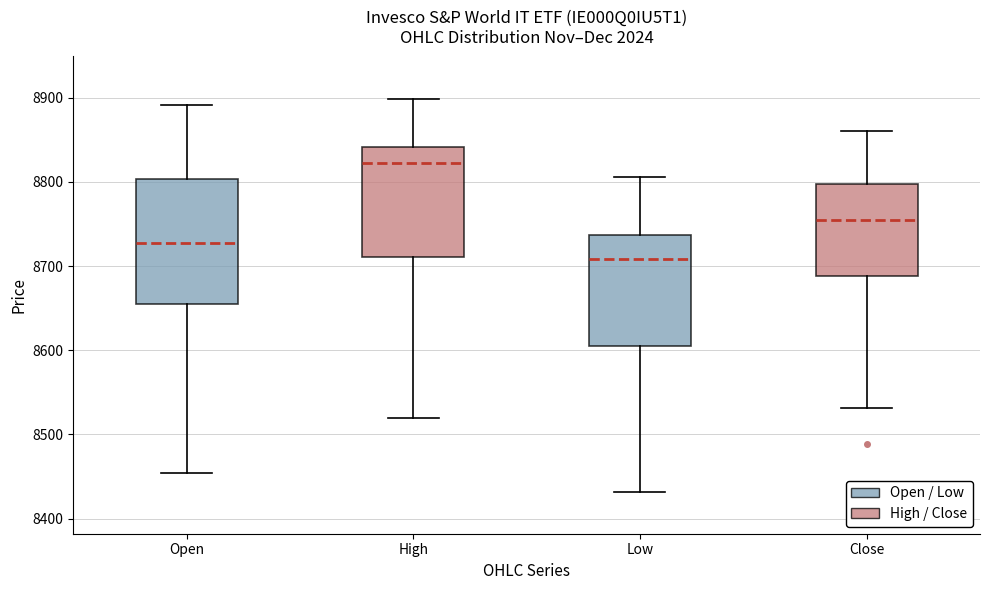

Reading left to right, transcribe this box plot: for each box, give where its median line is, the range the box spans, and where its two whiskers end, as read against the y-axis. The values are not printed on the chart, so give them approximately, as read against the axis.

Open: median 8730, box 8660 to 8800, whiskers 8450 to 8890
High: median 8820, box 8710 to 8840, whiskers 8520 to 8900
Low: median 8710, box 8610 to 8740, whiskers 8430 to 8810
Close: median 8760, box 8690 to 8800, whiskers 8530 to 8860